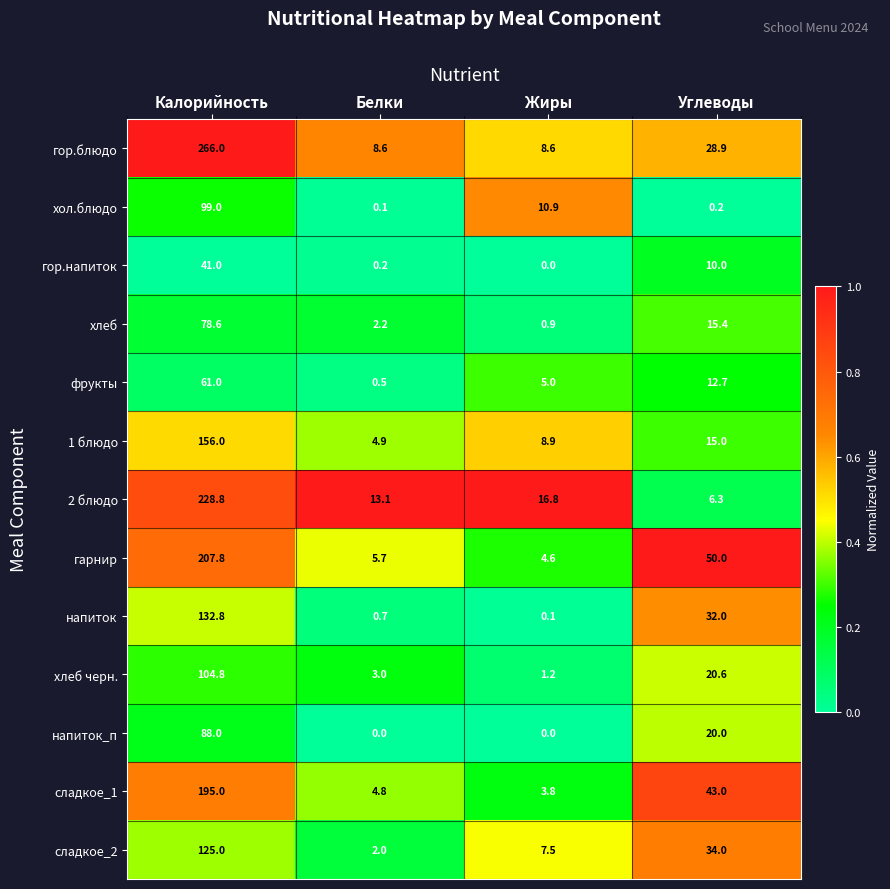

At which label does хлеб черн. first exceed 20?

Калорийность